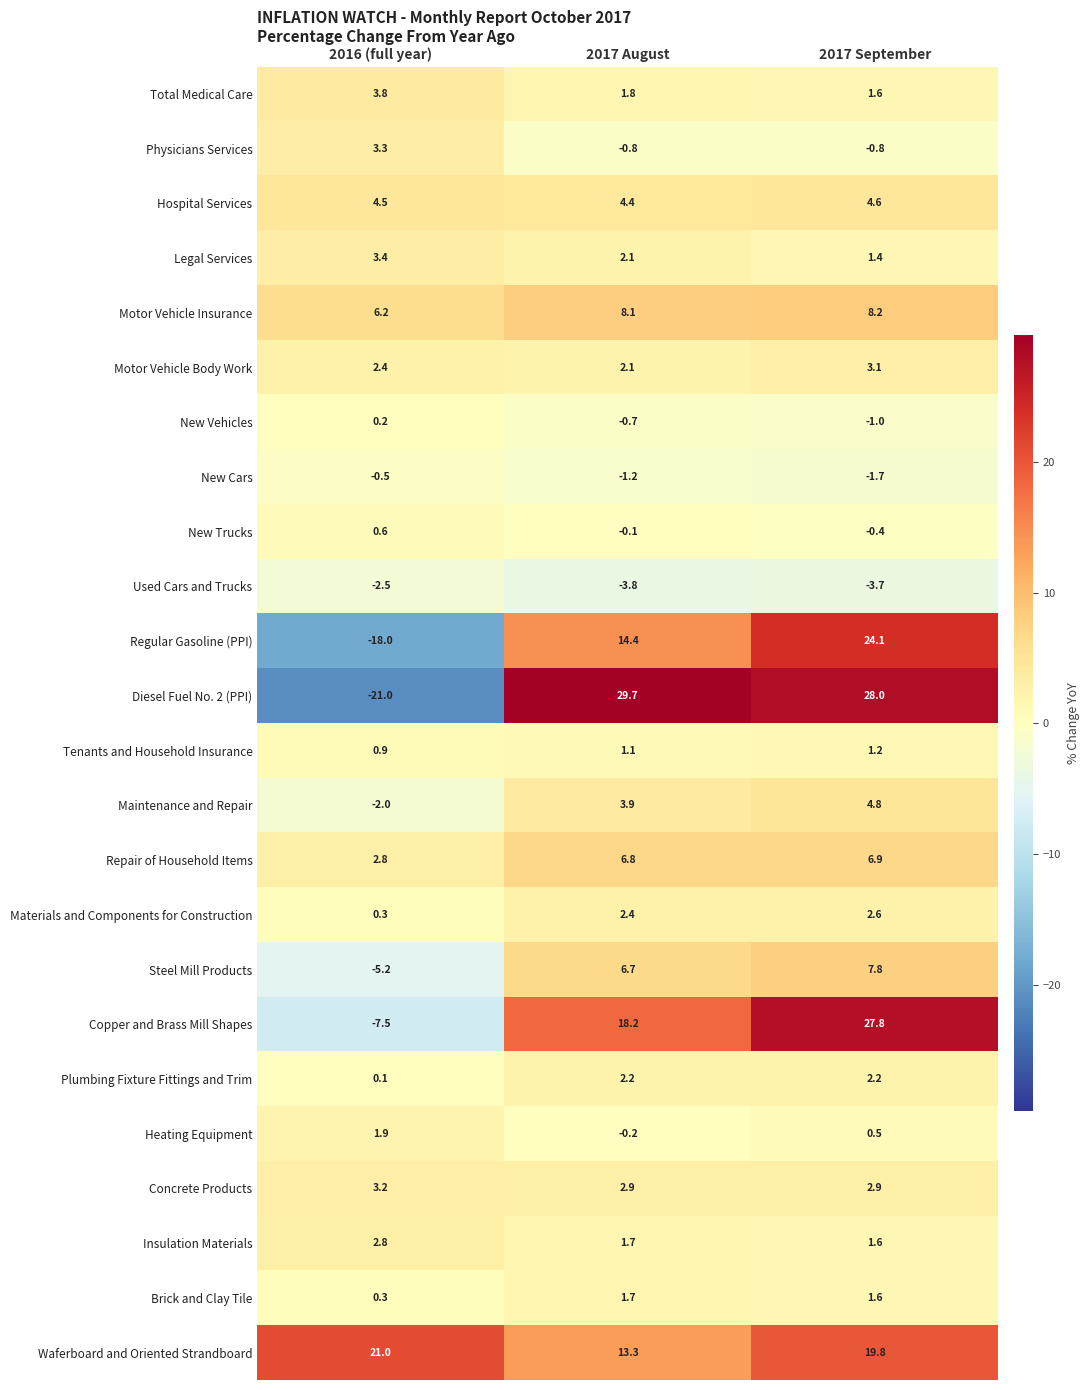

How many data points does each series have?

3